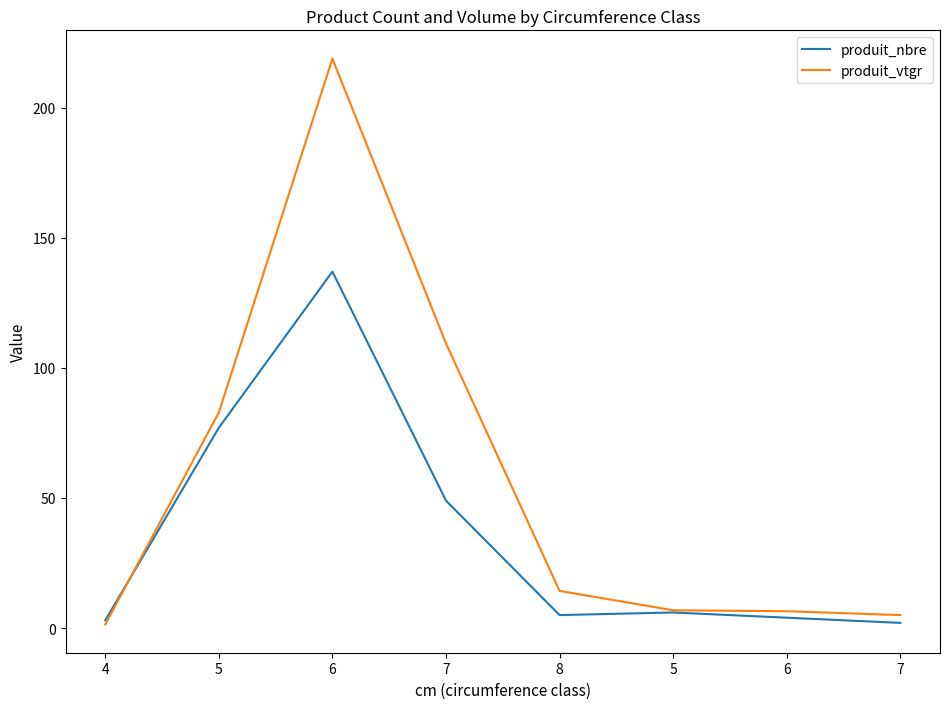

What is the difference between the highest and lowest values at 7?

60.4